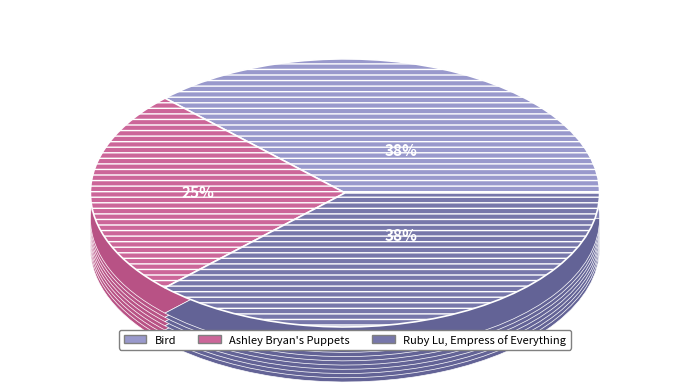

What is the total percentage of Ashley Bryan's Puppets and Ruby Lu, Empress of Everything?

62.5%